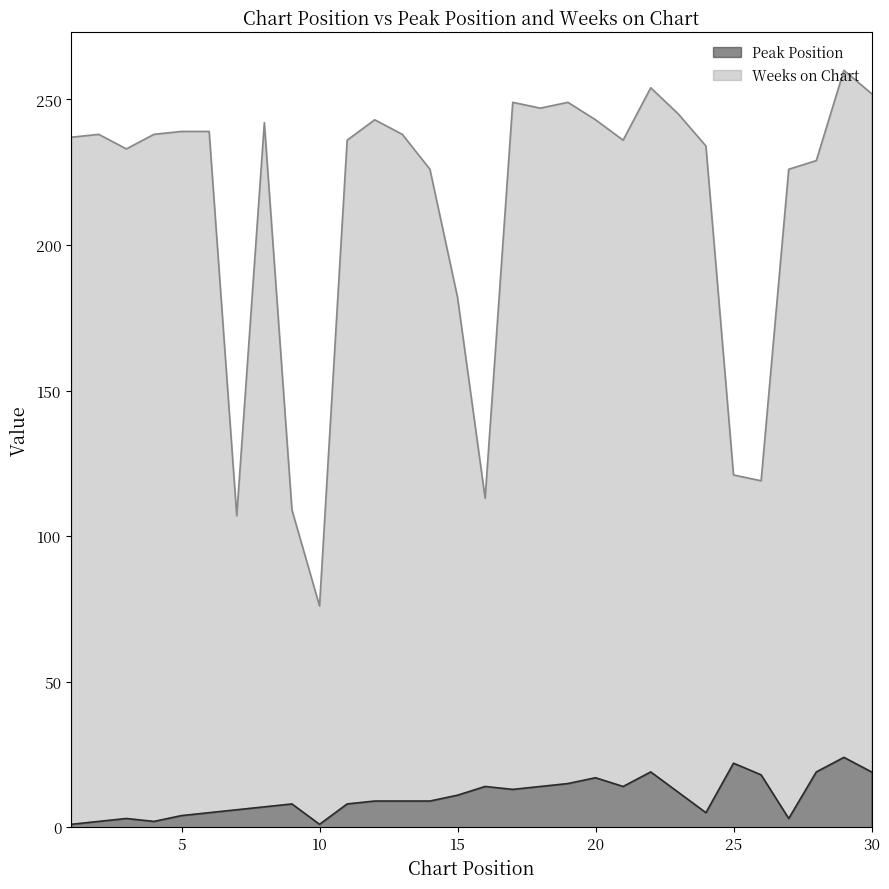

How many lines are shown in the chart?

2